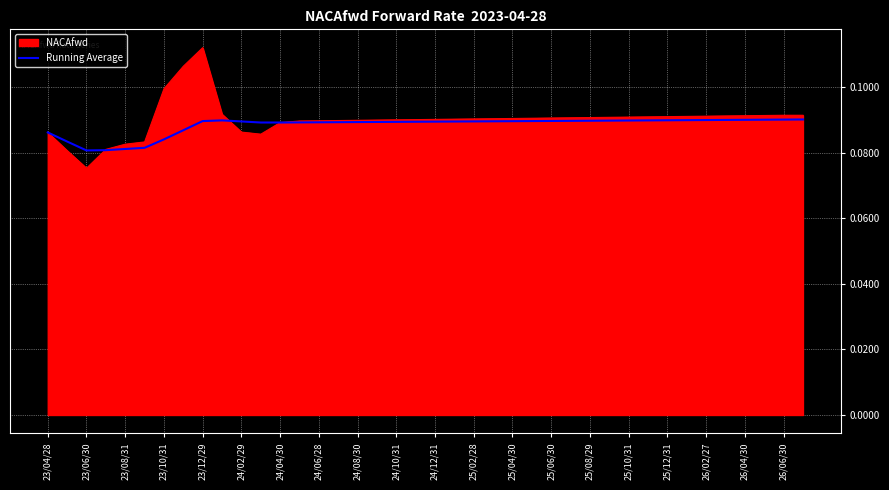

Which series has the widest spread of values?

NACAfwd